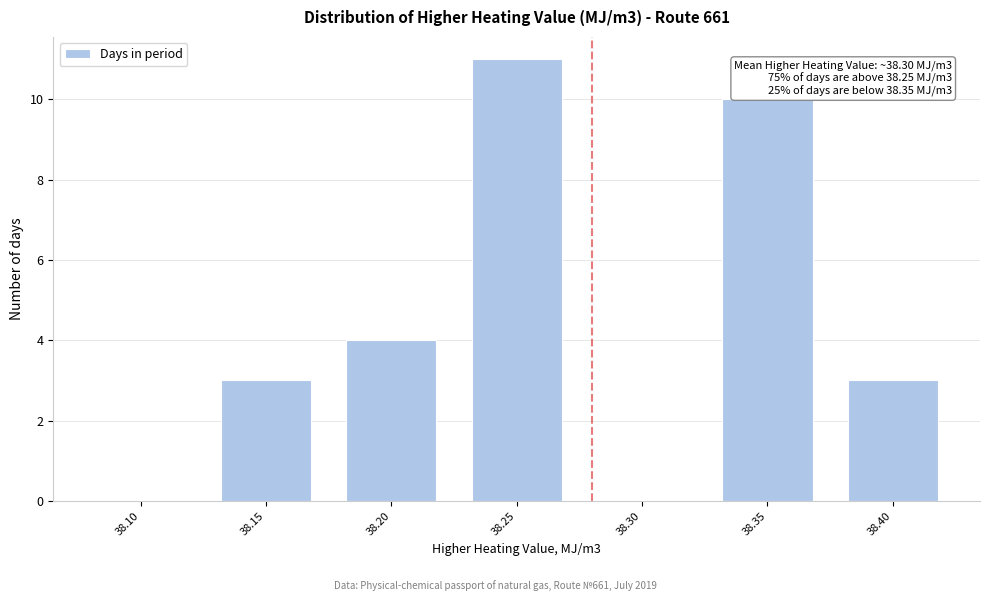

Reading left to right, extract all data points from this chart.

38.10=0	38.15=3	38.20=4	38.25=11	38.30=0	38.35=10	38.40=3